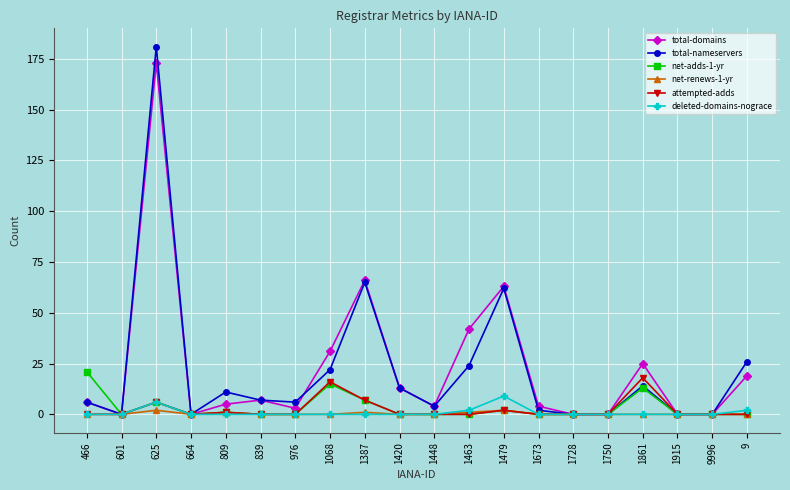

True or false: net-adds-1-yr has more than 2 interior local peaks.

True